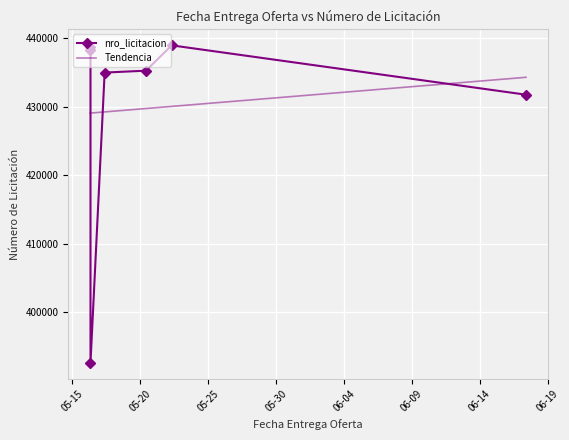

Which category has the lowest value in the Tendencia series?

05-15